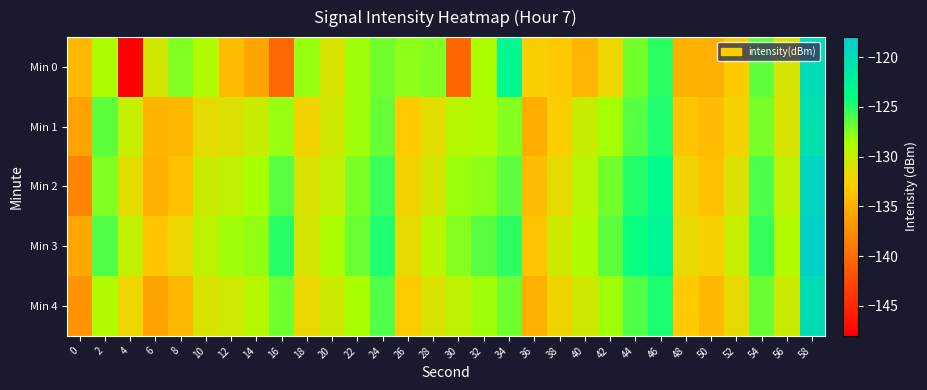

Reading right to left, extract all data points from this chart.

Min 0: 58=-119.8	56=-130.8	54=-126.6	52=-133.0	50=-135.1	48=-134.9	46=-125.2	44=-127.1	42=-132.0	40=-134.6	38=-133.3	36=-132.7	34=-123.3	32=-128.7	30=-140.5	28=-127.5	26=-127.8	24=-127.0	22=-128.2	20=-131.0	18=-128.0	16=-140.4	14=-135.8	12=-134.2	10=-129.0	8=-127.4	6=-130.6	4=-147.9	2=-128.7	0=-134.3
Min 1: 58=-120.5	56=-131.0	54=-127.2	52=-132.5	50=-134.1	48=-133.6	46=-124.9	44=-126.3	42=-128.4	40=-130.1	38=-132.8	36=-135.2	34=-127.6	32=-128.9	30=-129.2	28=-131.4	26=-133.1	24=-126.7	22=-128.3	20=-130.5	18=-132.3	16=-128.0	14=-130.1	12=-131.1	10=-131.6	8=-134.5	6=-134.7	4=-130.0	2=-126.6	0=-136.0
Min 2: 58=-119.1	56=-129.7	54=-126.0	52=-131.2	50=-133.8	48=-132.3	46=-123.7	44=-125.0	42=-127.1	40=-129.4	38=-131.7	36=-134.1	34=-126.5	32=-127.8	30=-128.1	28=-130.7	26=-132.4	24=-125.6	22=-127.3	20=-129.8	18=-131.1	16=-126.4	14=-128.5	12=-129.7	10=-130.2	8=-133.8	6=-135.1	4=-131.5	2=-127.4	0=-138.2
Min 3: 58=-118.7	56=-128.9	54=-125.4	52=-130.0	50=-132.6	48=-131.8	46=-122.9	44=-124.3	42=-126.5	40=-128.8	38=-130.5	36=-133.6	34=-125.2	32=-126.4	30=-127.6	28=-129.3	26=-131.7	24=-124.8	22=-126.9	20=-128.6	18=-130.8	16=-125.1	14=-127.9	12=-128.3	10=-129.6	8=-132.0	6=-133.4	4=-129.8	2=-126.1	0=-135.5
Min 4: 58=-120.1	56=-130.3	54=-126.8	52=-131.8	50=-134.3	48=-133.1	46=-124.7	44=-126.1	42=-128.3	40=-130.5	38=-132.2	36=-135.0	34=-127.0	32=-128.2	30=-129.5	28=-131.1	26=-133.0	24=-126.2	22=-128.5	20=-130.2	18=-132.0	16=-127.0	14=-129.2	12=-130.4	10=-131.1	8=-134.5	6=-136.0	4=-132.1	2=-128.8	0=-137.0